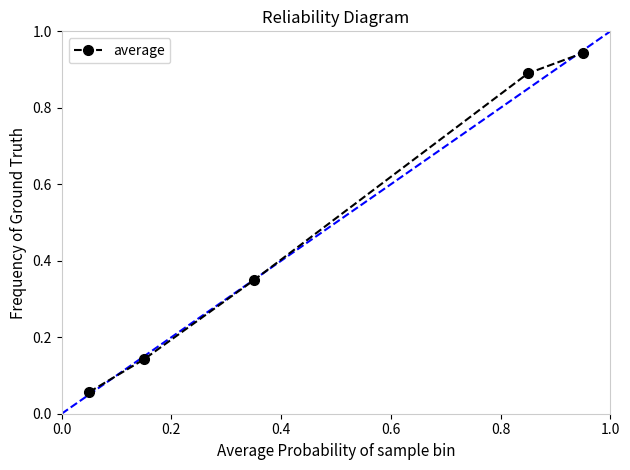

True or false: there are more than 2 points higher than both neighbors.

False